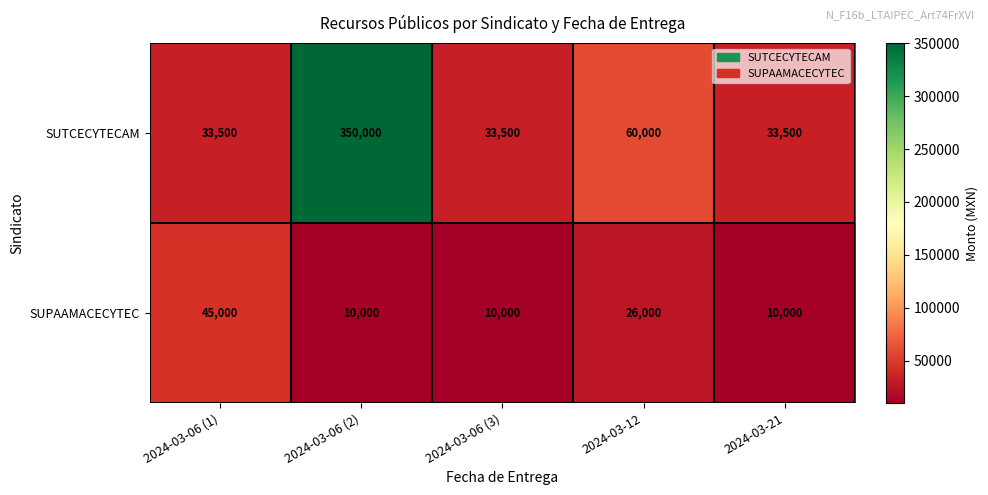

At 2024-03-21, list the series in order from smallest to largest.

SUPAAMACECYTEC, SUTCECYTECAM